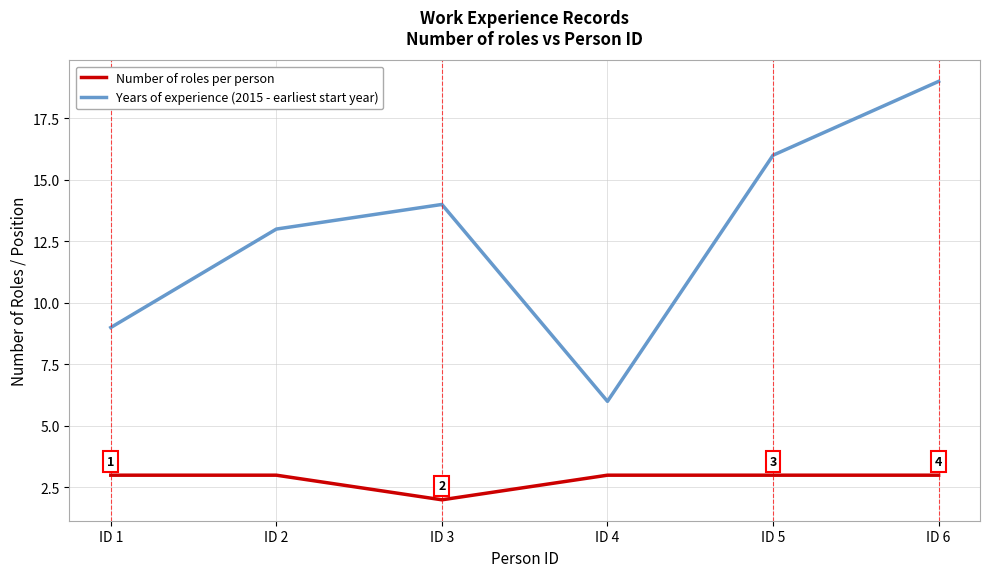

Reading left to right, extract all data points from this chart.

Number of roles per person: 3	3	2	3	3	3
Years of experience (2015 - earliest start year): 9	13	14	6	16	19